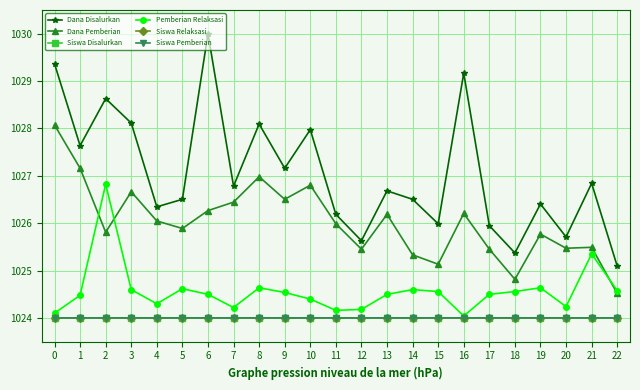

True or false: Pemberian Relaksasi has a value of 1024.2 at 11.

True